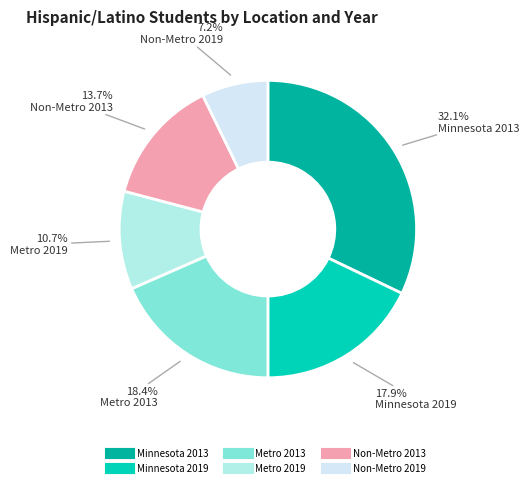

To the nearest percent, what portion does Metro 2013 represent?

18%